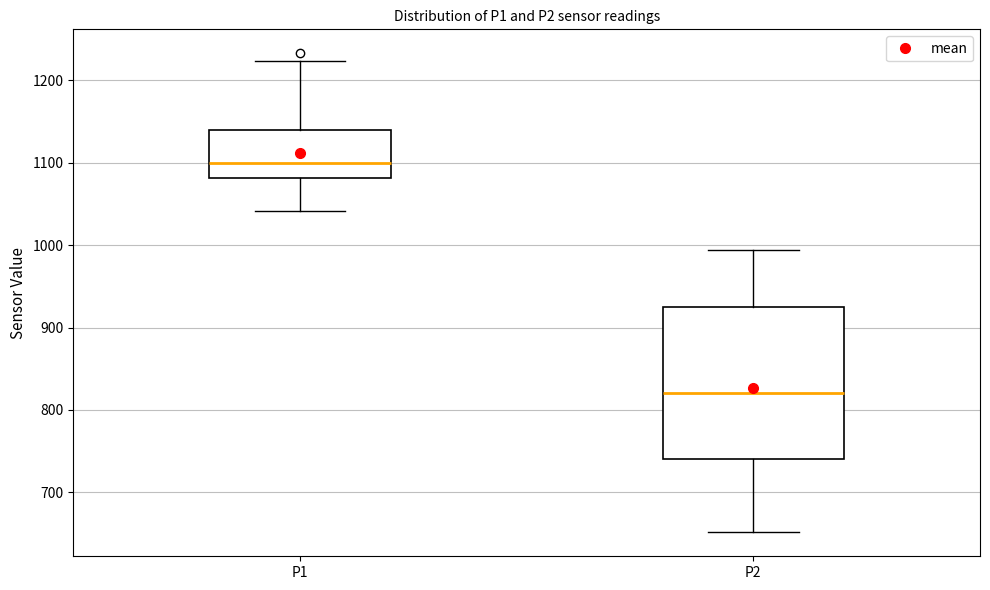

Reading left to right, transcribe this box plot: for each box, give where its median line is, the range the box spans, and where its two whiskers end, as read against the y-axis. The values are not printed on the chart, so give them approximately, as read against the axis.

P1: median 1100, box 1080 to 1140, whiskers 1040 to 1220
P2: median 820, box 740 to 930, whiskers 650 to 990